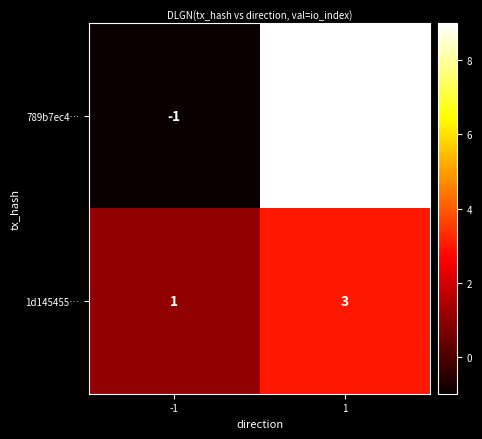

What is the difference between the highest and lowest values at -1?

2